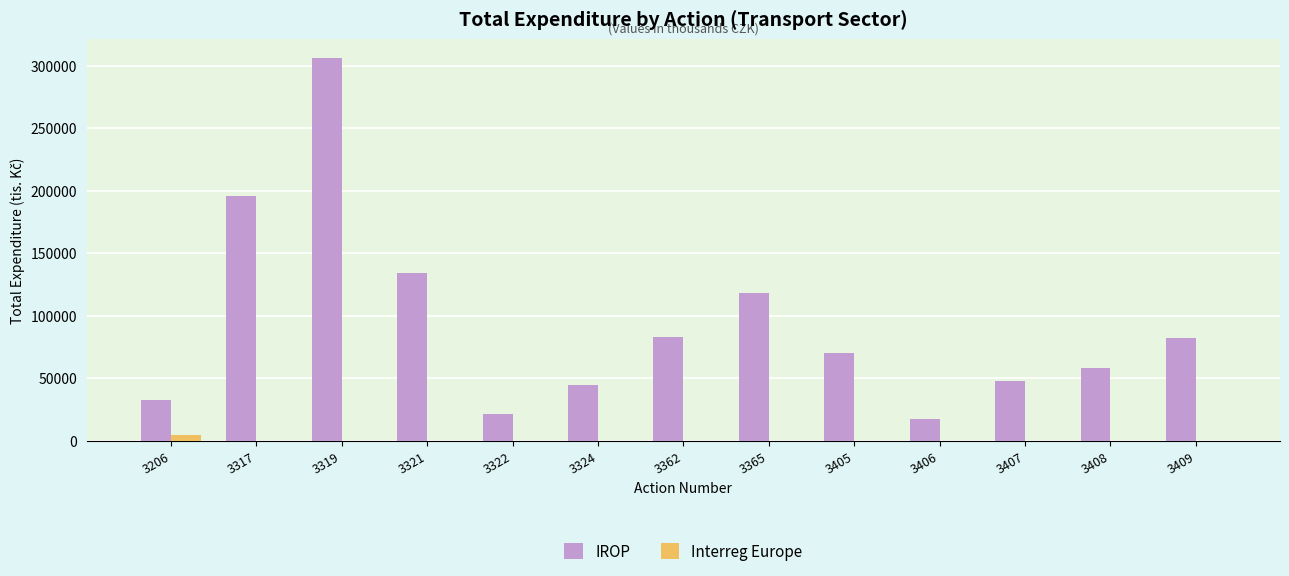

The value of Interreg Europe at 3406 is 0.0. True or false?

True